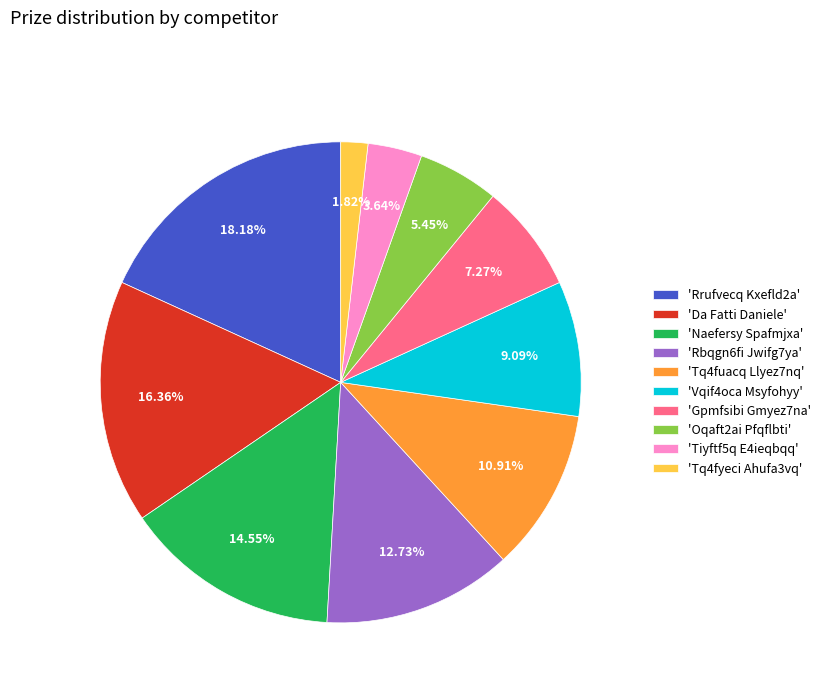

What is the ratio of the value at 'Tiyftf5q E4ieqbqq' to the value at 'Gpmfsibi Gmyez7na'?

0.5